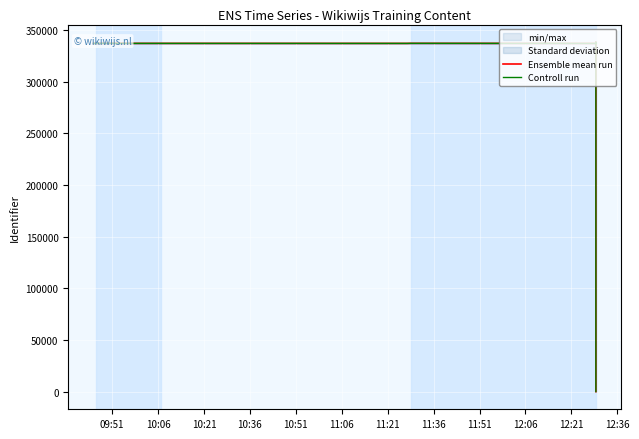

What is the label of the 5th point from the right?

10:36